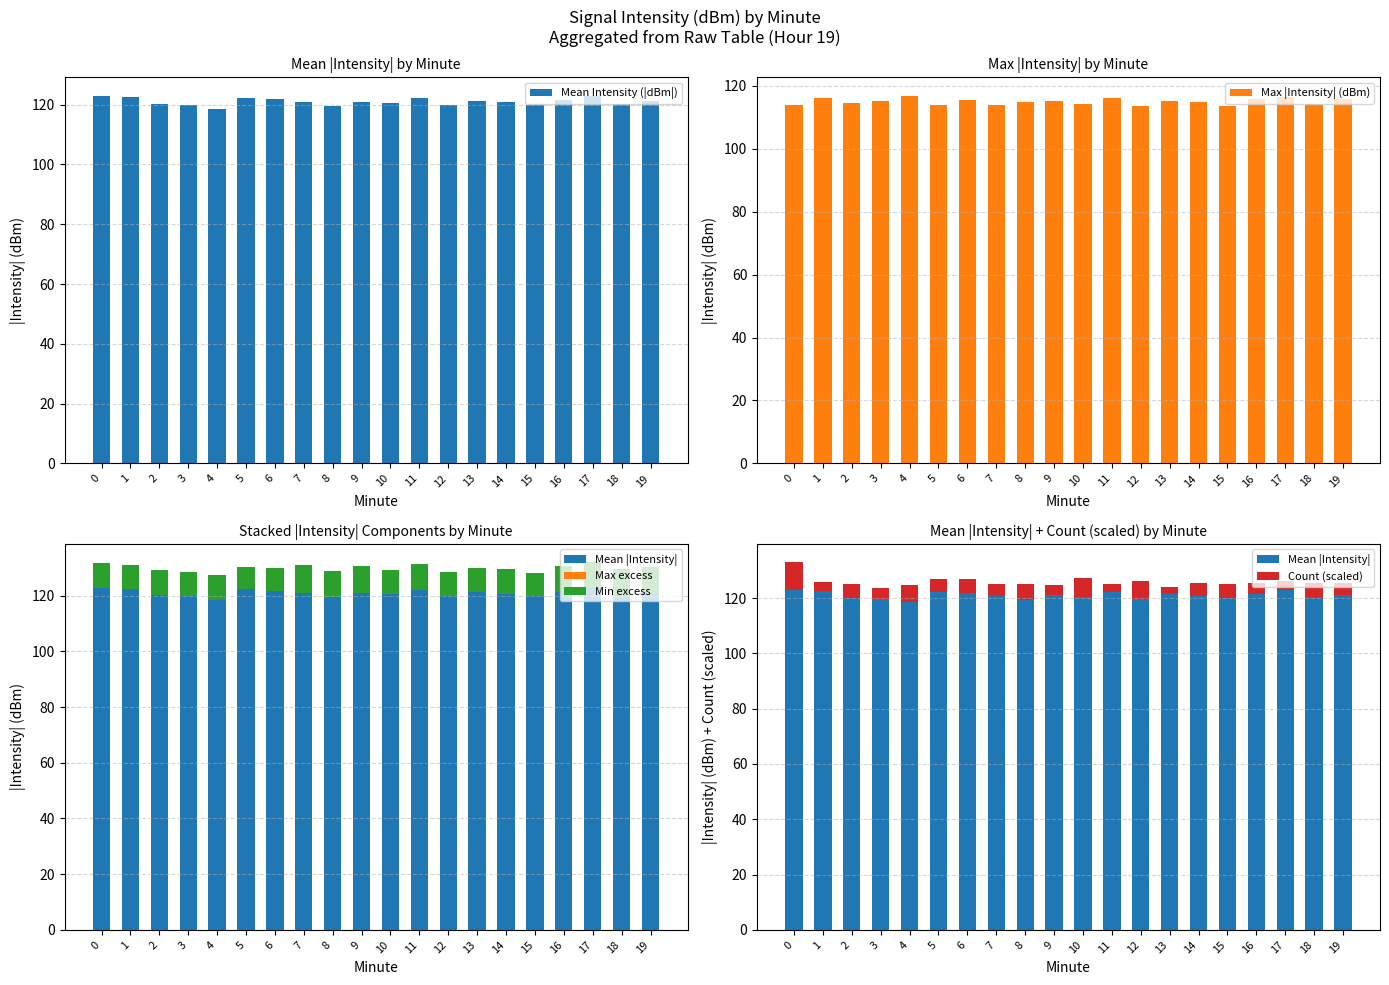

What is the sum of the Count (scaled) values at 3 and 18?

9.0